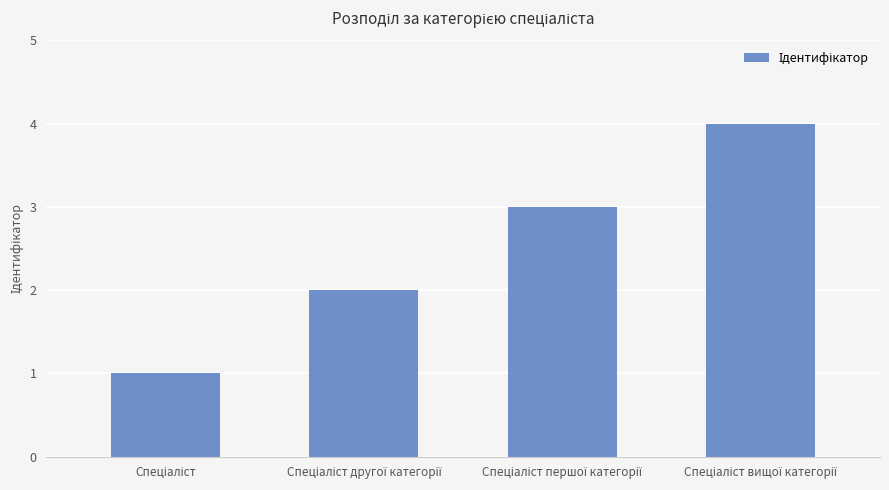

Reading left to right, transcribe all the data shown in this chart.

1	2	3	4